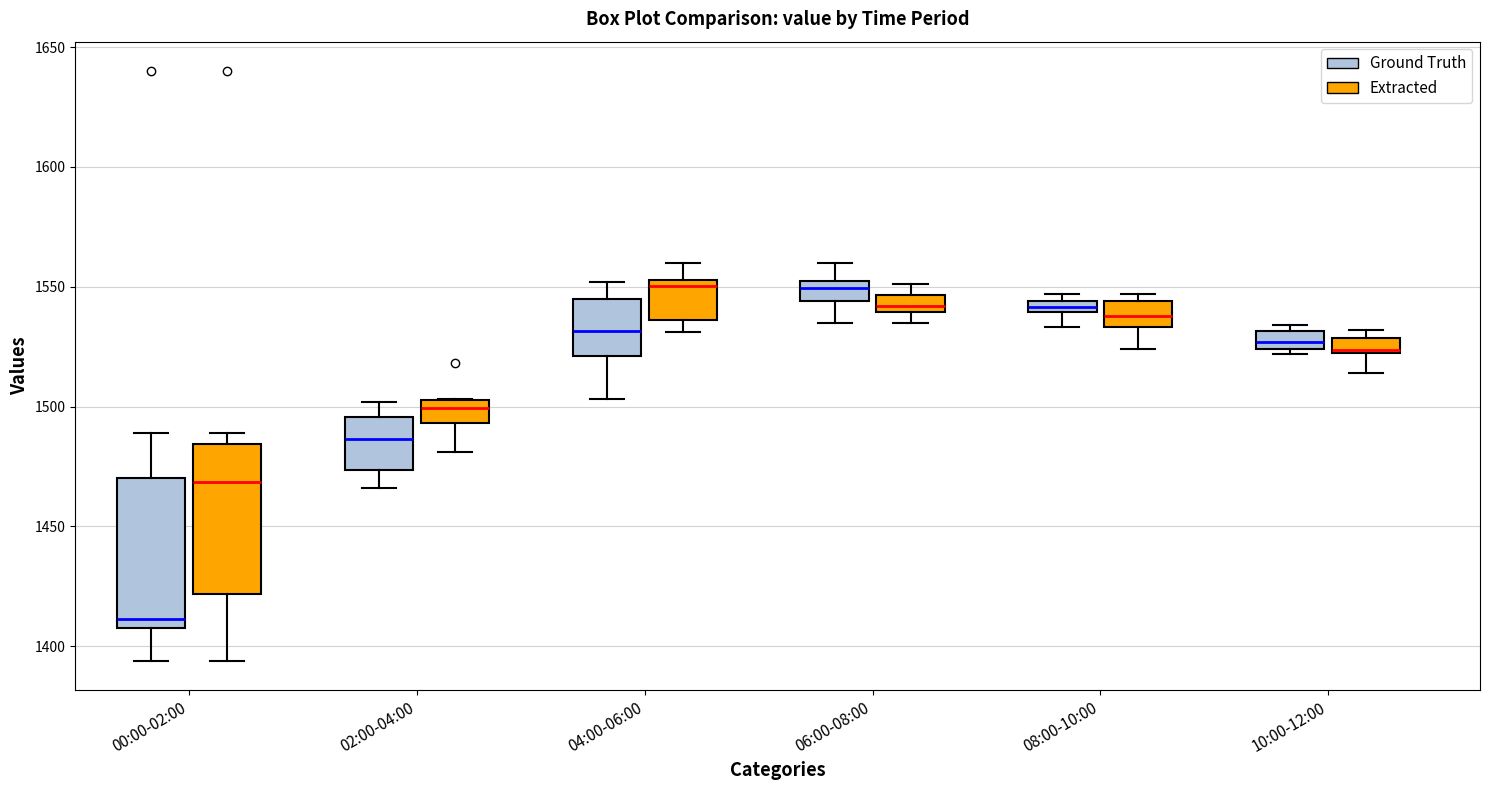

Which box has the lowest median line?

00:00-02:00 (Ground Truth)